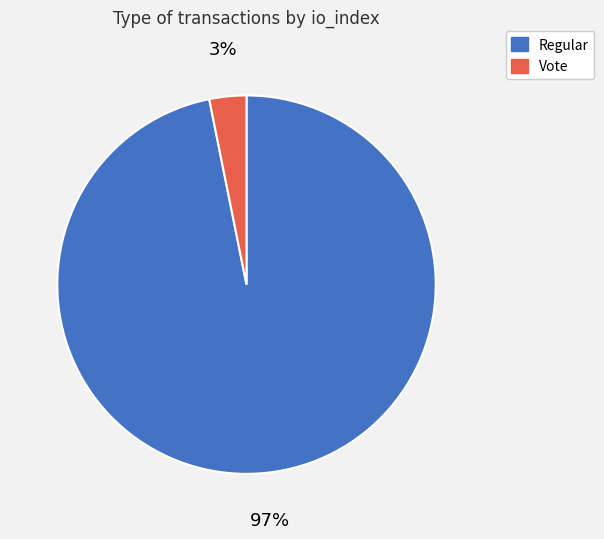

To the nearest percent, what is the average slice percentage?

50%